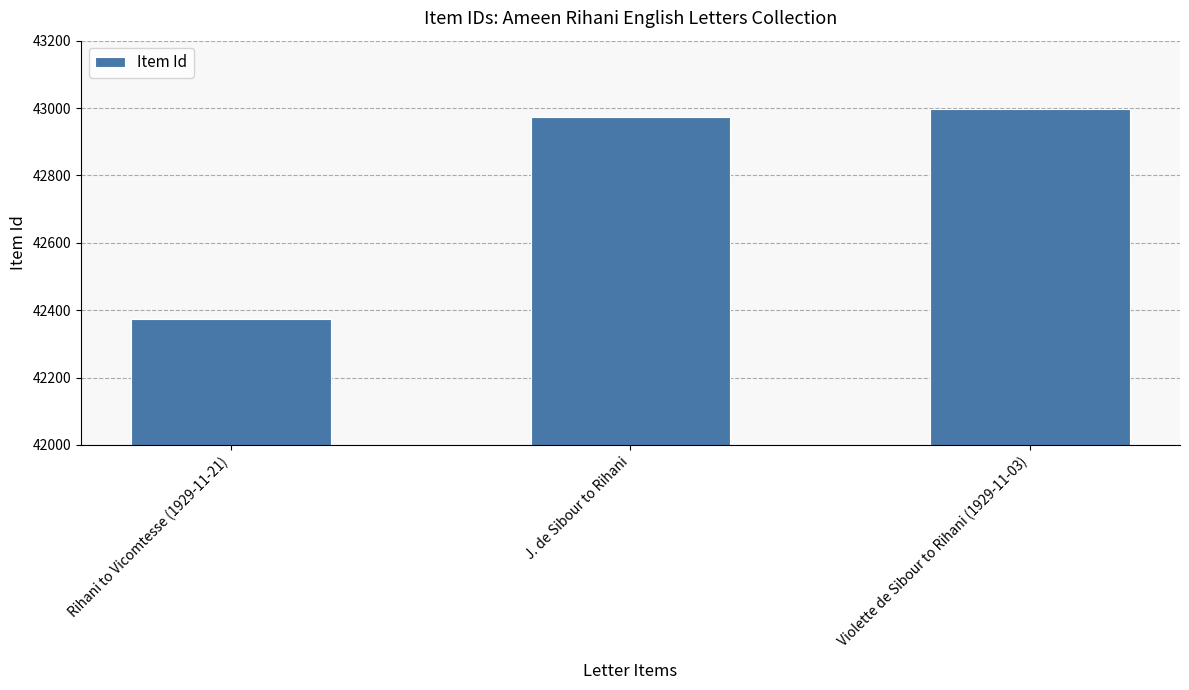

What is the maximum value shown in the chart?

42997